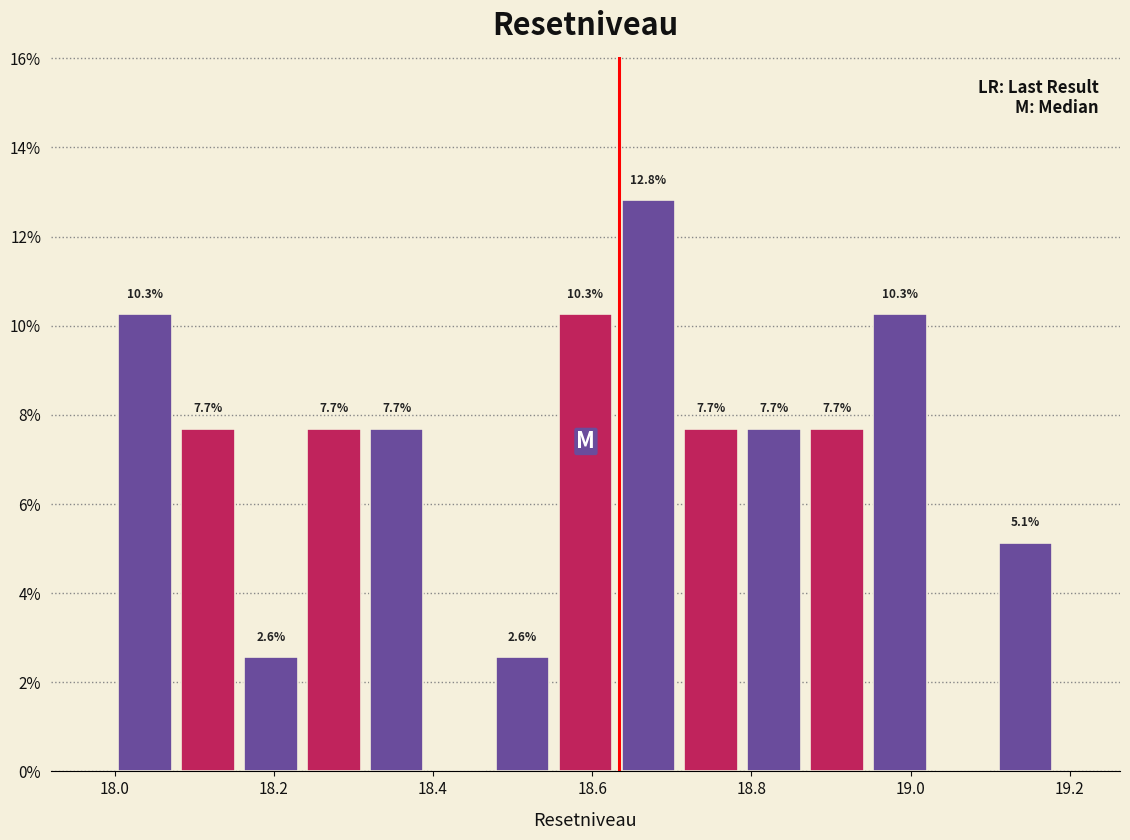

Around what value on the x-axis is the tallest bar? Give the approximate position of its centre, as read against the axis.

18.68